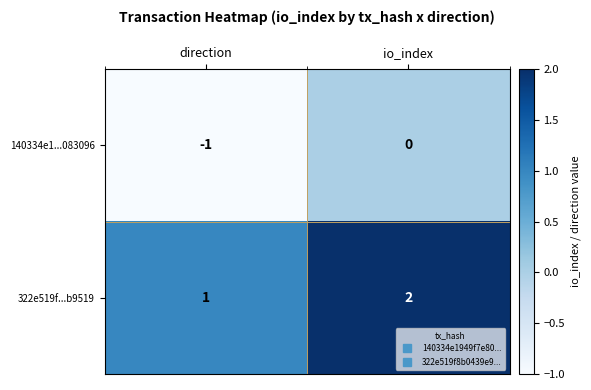

Rank the series by their average value, from lowest to highest.

140334e1...083096, 322e519f...b9519